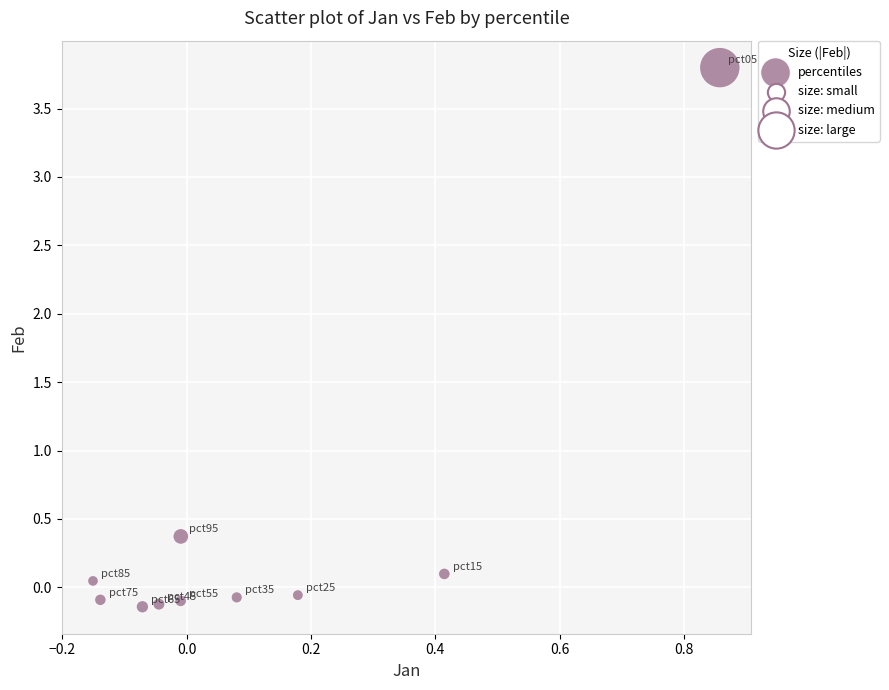

What Y value in the scatter plot is closest to 1?

0.4